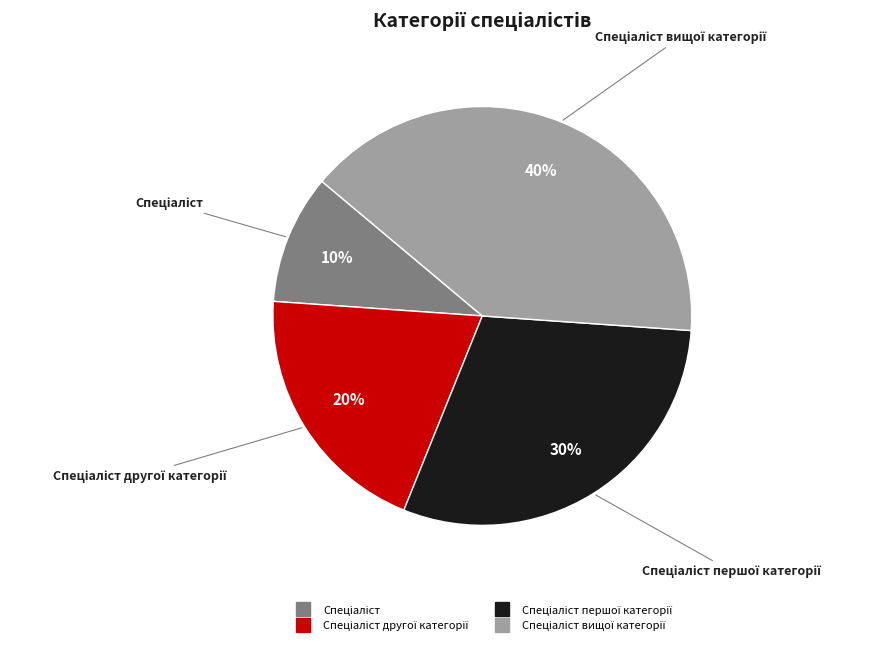

Is there any slice that represents more than half of the pie?

No